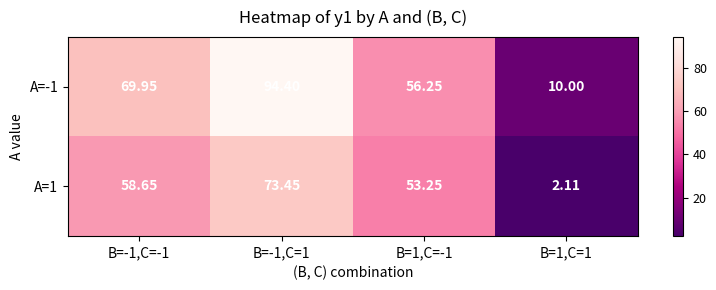

Is the value of A=-1 at B=1,C=1 greater than the value of A=1 at B=-1,C=1?

No